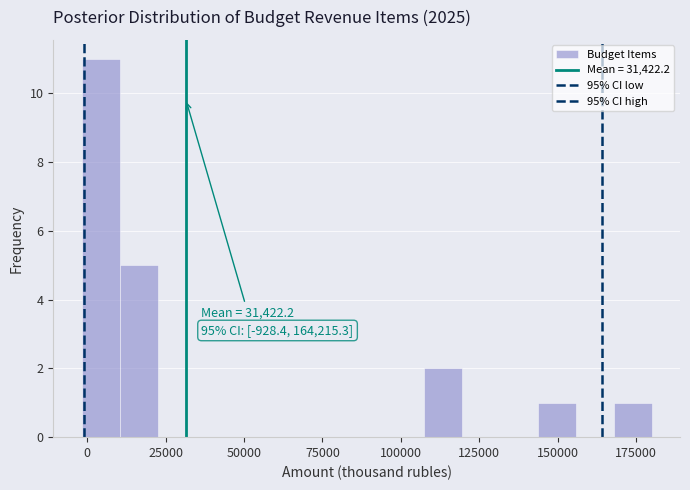

Around what value on the x-axis is the tallest bar? Give the approximate position of its centre, as read against the axis.

5000